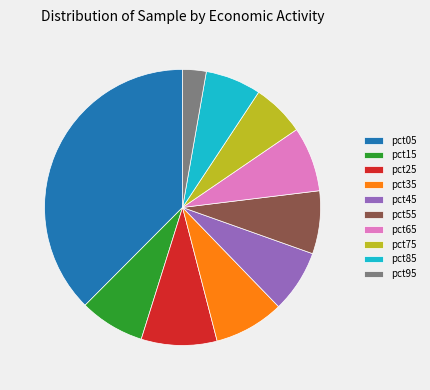

Do pct15 and pct75 together represent more than half of the pie?

No